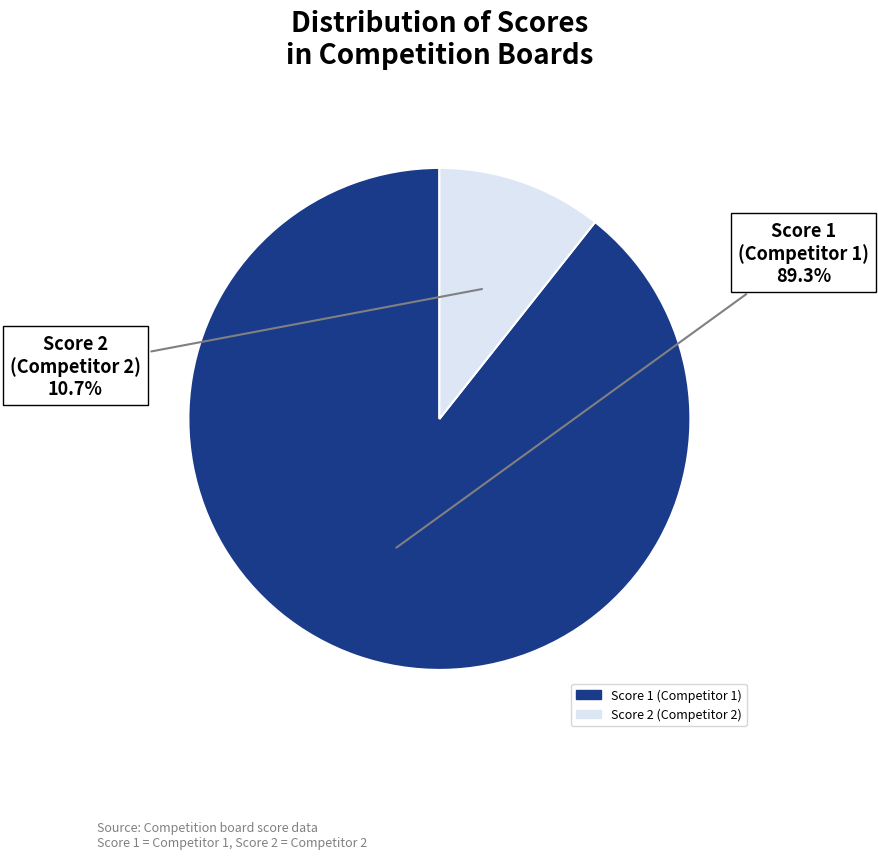

Is there a majority slice in this chart?

Yes